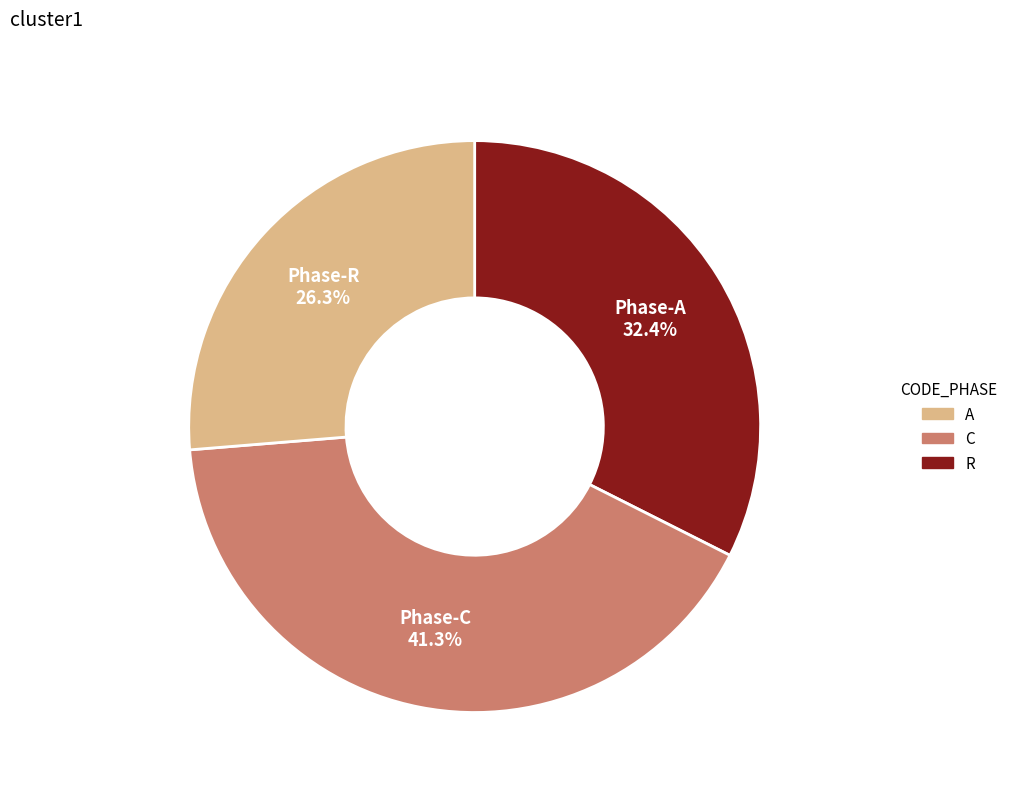

Is there any slice that represents more than half of the pie?

No